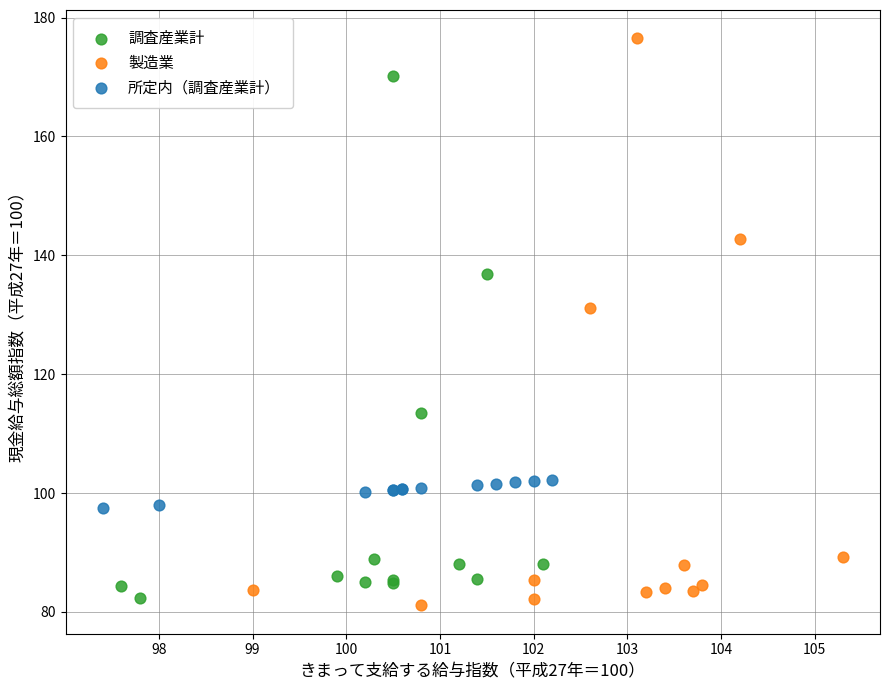

Which series has the widest spread of Y values?

製造業